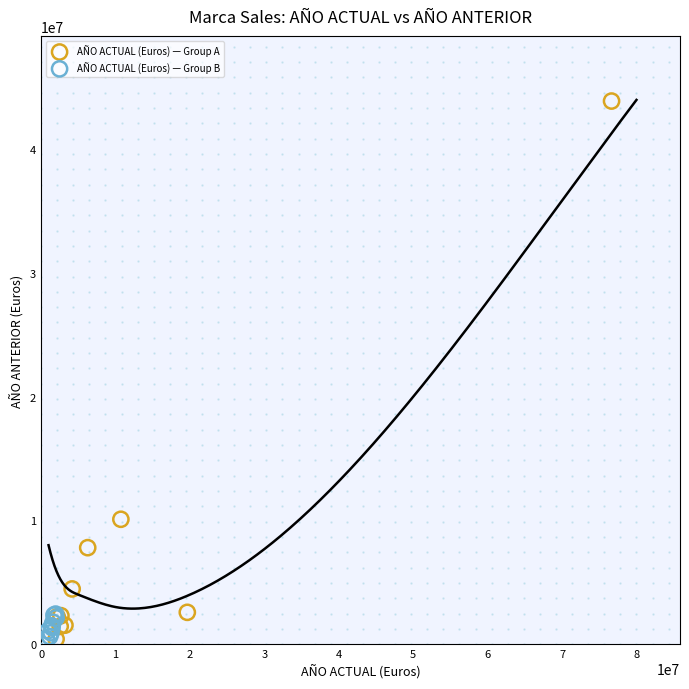

Which series has the largest Y range (max minus min)?

AÑO ACTUAL (Euros) — Group A